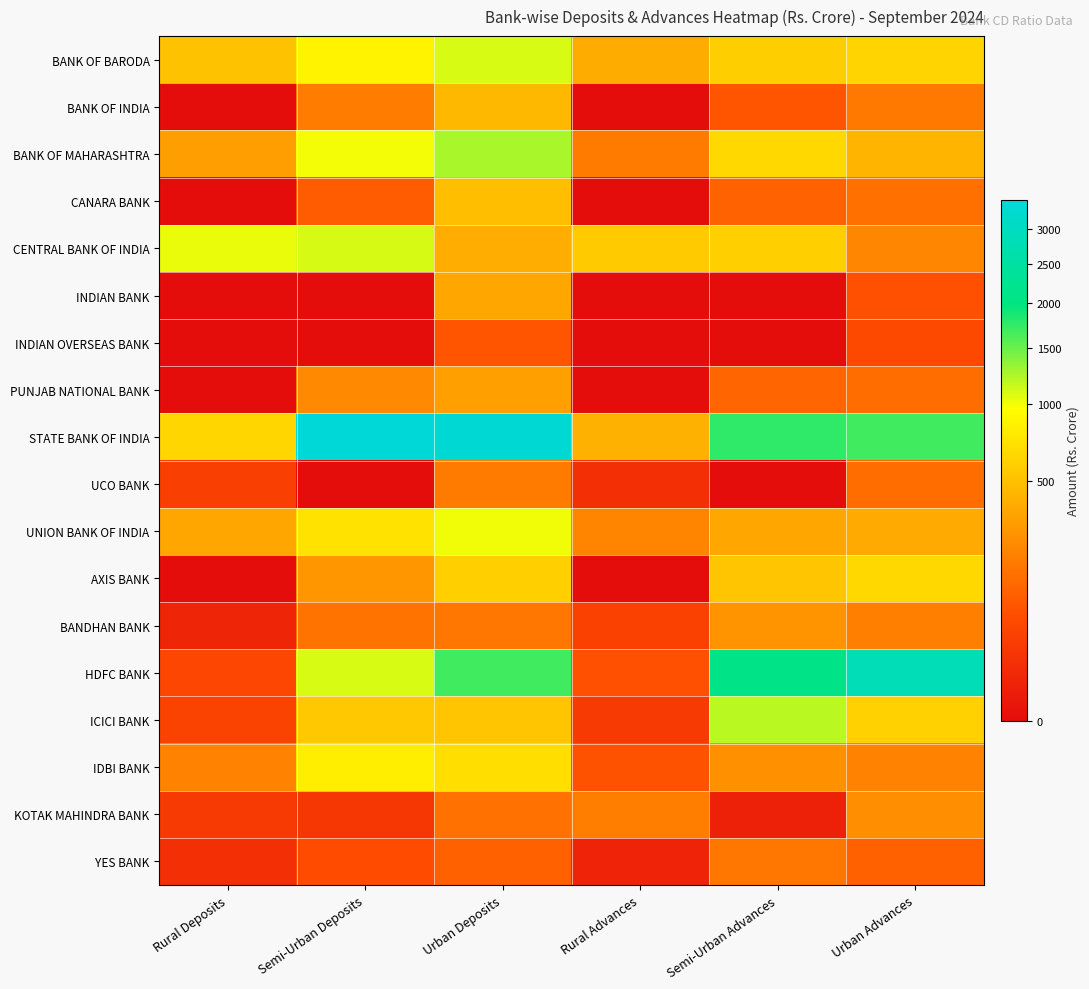

Rank the series at Semi-Urban Deposits from lowest to highest value.

INDIAN BANK, INDIAN OVERSEAS BANK, UCO BANK, KOTAK MAHINDRA BANK, YES BANK, CANARA BANK, BANDHAN BANK, BANK OF INDIA, PUNJAB NATIONAL BANK, AXIS BANK, ICICI BANK, UNION BANK OF INDIA, IDBI BANK, BANK OF BARODA, BANK OF MAHARASHTRA, HDFC BANK, CENTRAL BANK OF INDIA, STATE BANK OF INDIA